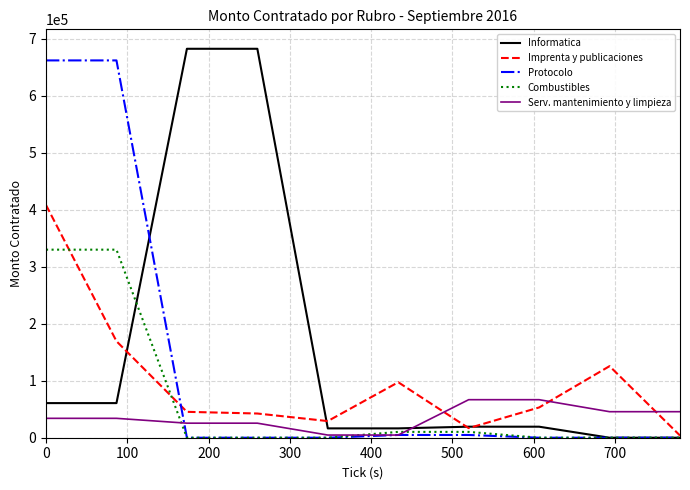

True or false: Imprenta y publicaciones and Protocolo cross at least once.

True